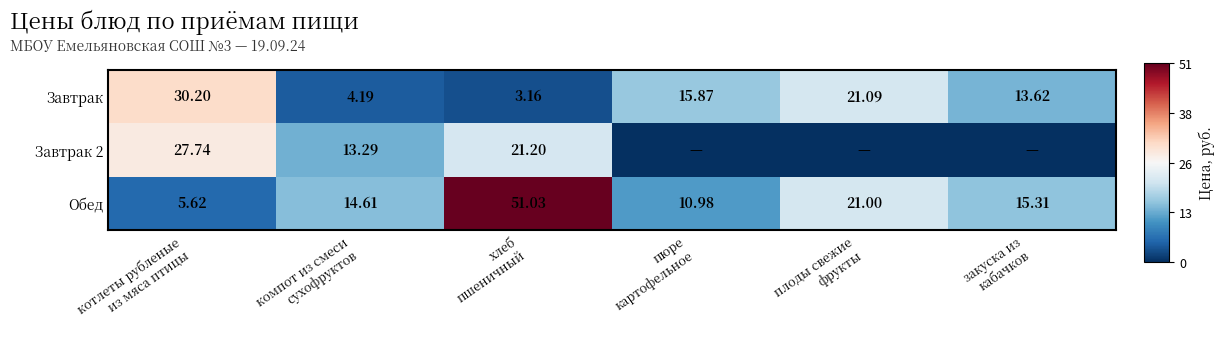

How many data points in Обед are less than 15?

3